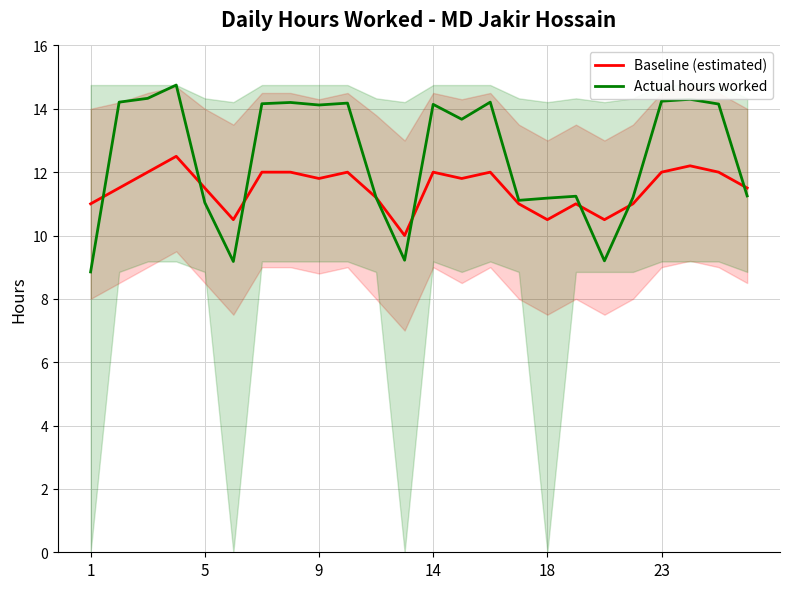

What is the sum of all Actual hours worked values?

299.3